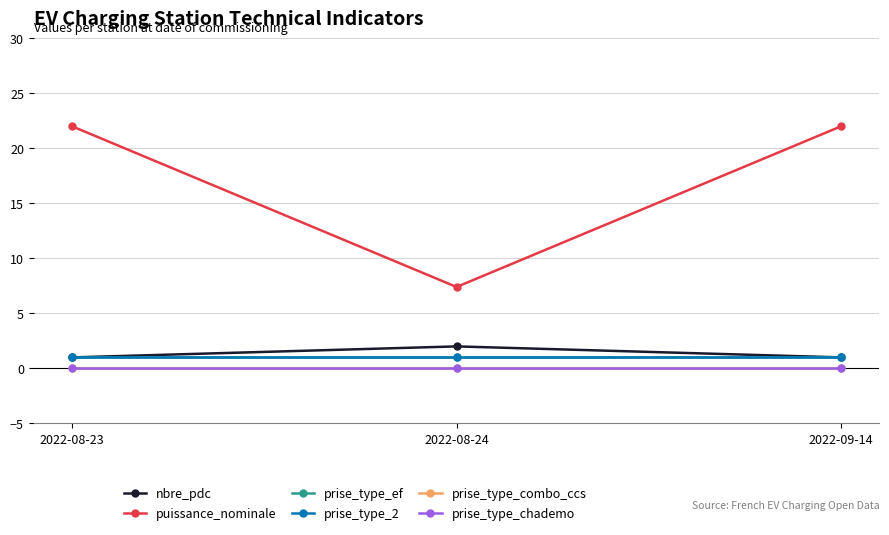

Reading left to right, what are all the values shown in this chart?

nbre_pdc: 1.0	2.0	1.0
puissance_nominale: 22.0	7.4	22.0
prise_type_ef: 1.0	1.0	1.0
prise_type_2: 1.0	1.0	1.0
prise_type_combo_ccs: 0.0	0.0	0.0
prise_type_chademo: 0.0	0.0	0.0